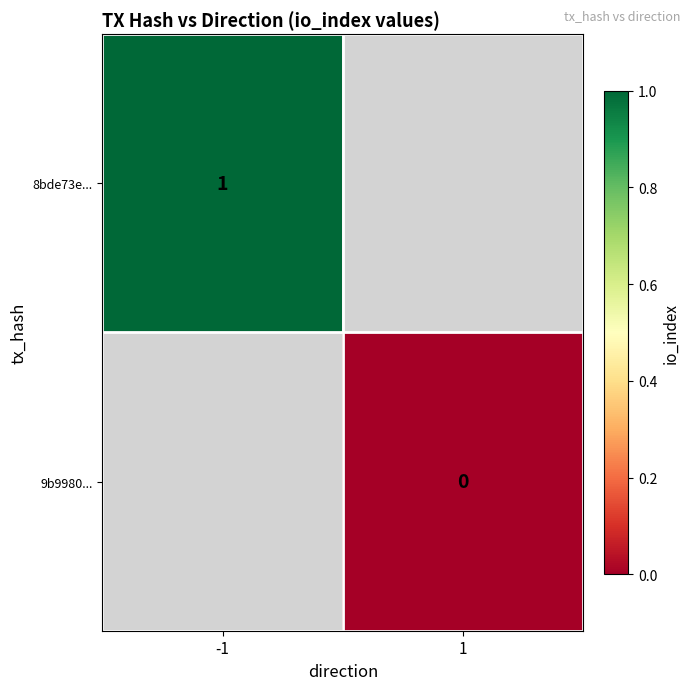

The 8bde73e... series shows 1 at -1. True or false?

True